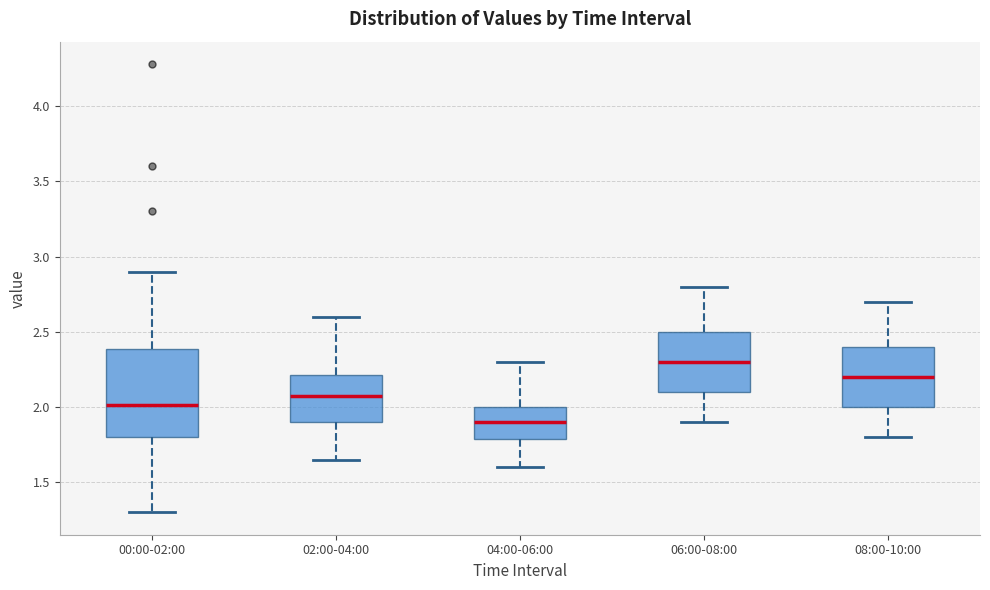

Which box's median line is the highest?

06:00-08:00